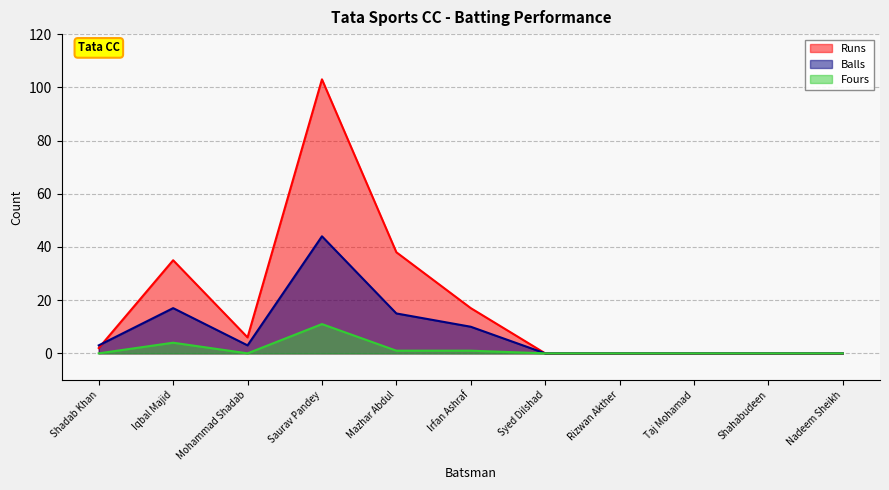

Reading left to right, list all the values displayed in this chart.

Runs: Shadab Khan=2	Iqbal Majid=35	Mohammad Shadab=6	Saurav Pandey=103	Mazhar Abdul=38	Irfan Ashraf=17	Syed Dilshad=0	Rizwan Akther=0	Taj Mohamad=0	Shahabudeen=0	Nadeem Sheikh=0
Balls: Shadab Khan=3	Iqbal Majid=17	Mohammad Shadab=3	Saurav Pandey=44	Mazhar Abdul=15	Irfan Ashraf=10	Syed Dilshad=0	Rizwan Akther=0	Taj Mohamad=0	Shahabudeen=0	Nadeem Sheikh=0
Fours: Shadab Khan=0	Iqbal Majid=4	Mohammad Shadab=0	Saurav Pandey=11	Mazhar Abdul=1	Irfan Ashraf=1	Syed Dilshad=0	Rizwan Akther=0	Taj Mohamad=0	Shahabudeen=0	Nadeem Sheikh=0